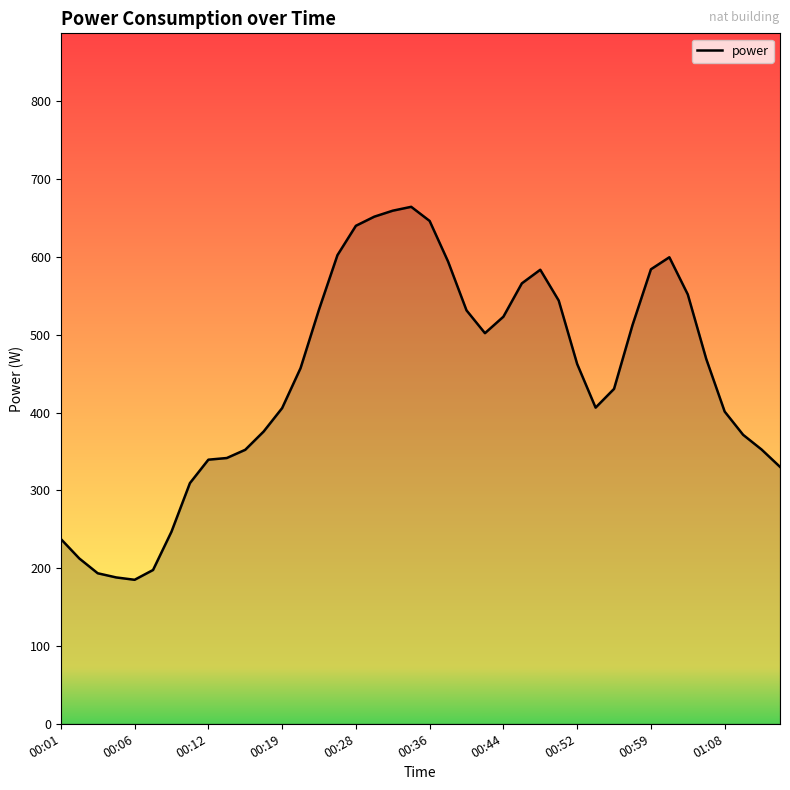

How many data points are less than 462?

20